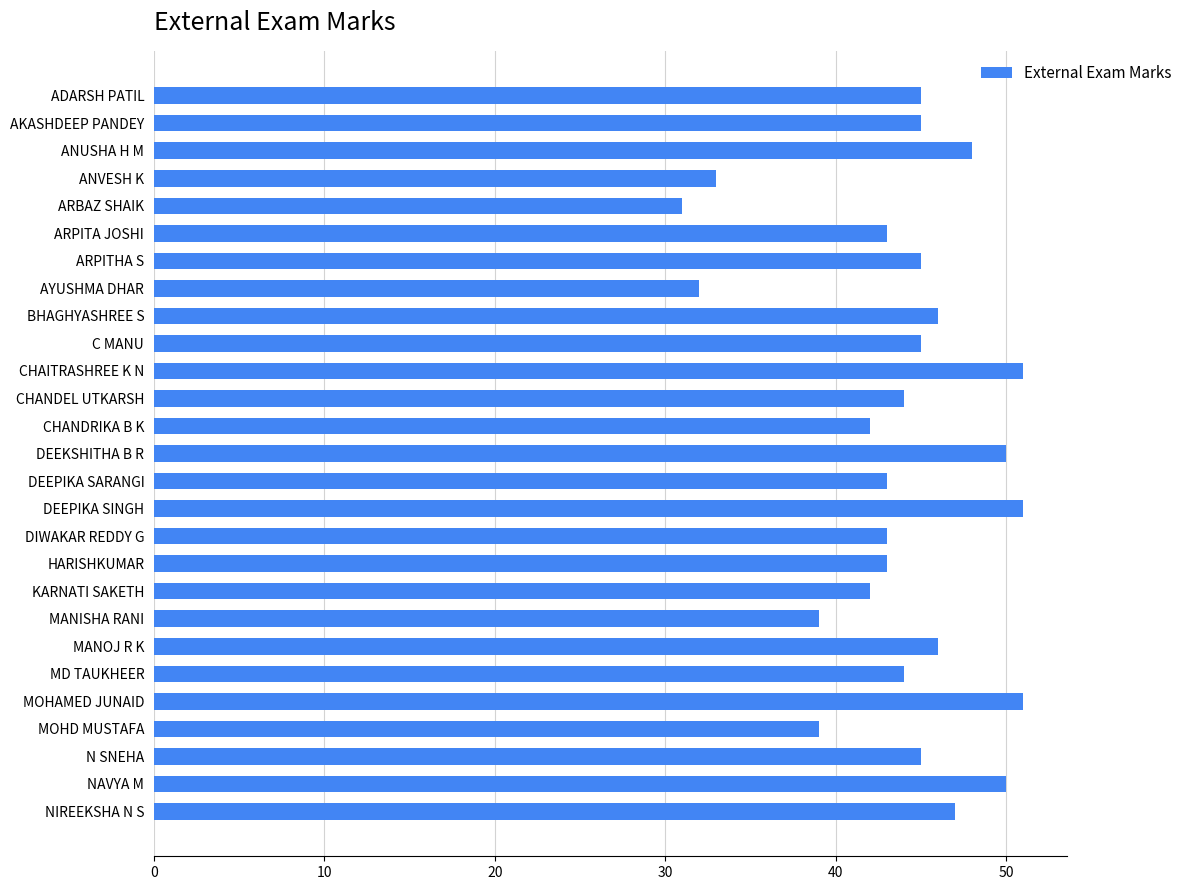

What is the average value?

44